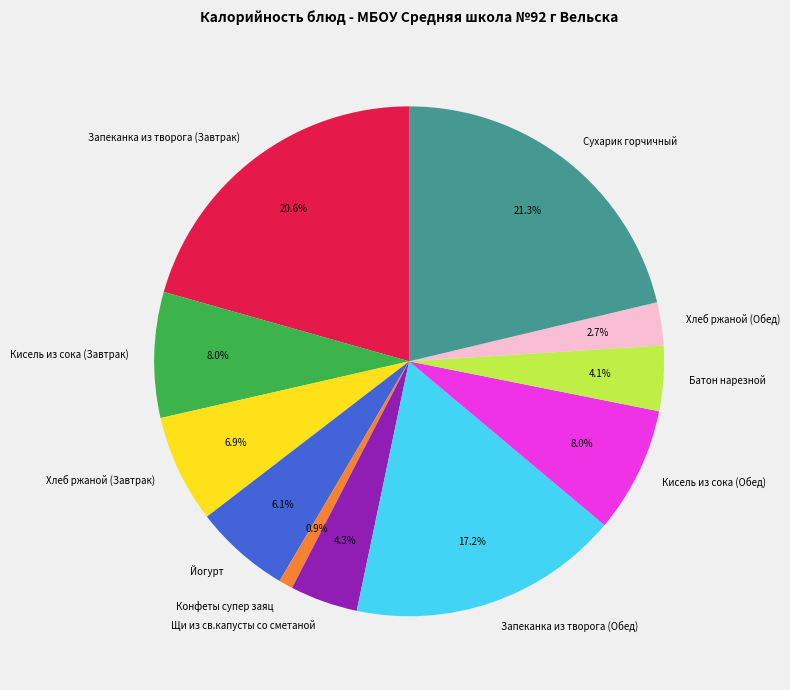

Between Сухарик горчичный and Кисель из сока (Завтрак), which is larger?

Сухарик горчичный